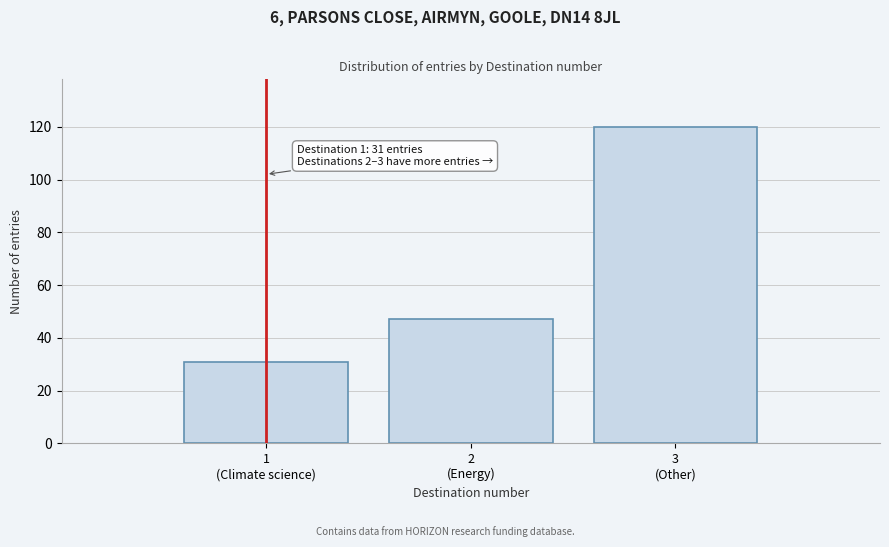

Reading left to right, list all the values displayed in this chart.

31	47	120